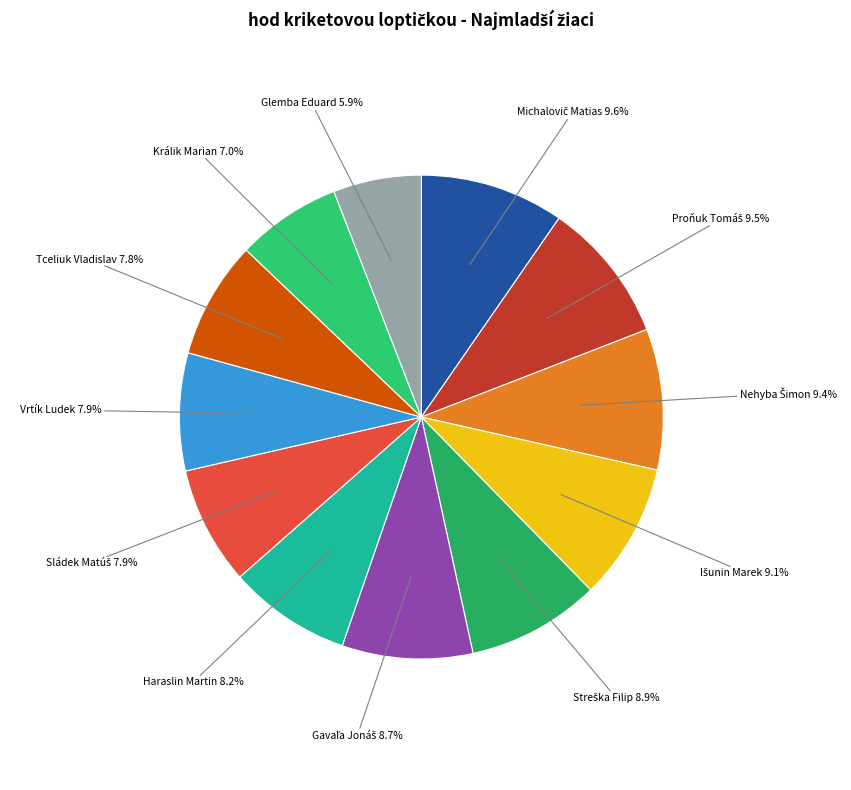

What percentage is NOT represented by Králik Marian?

93.0%